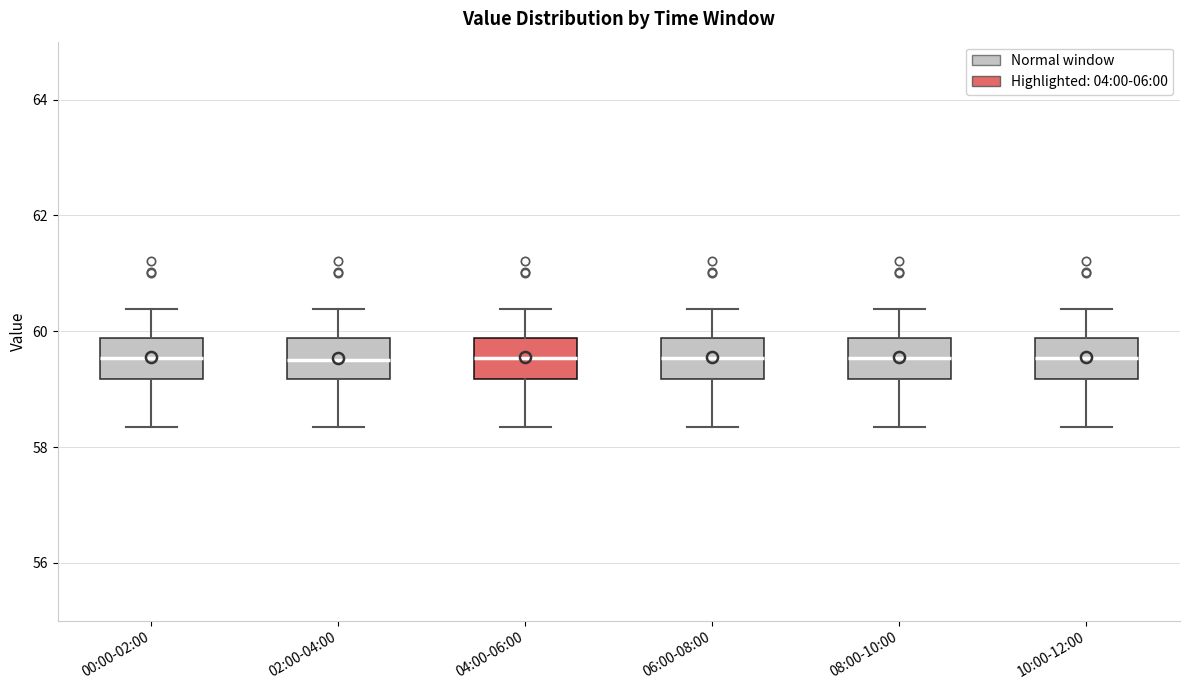

Reading left to right, read every box against the y-axis: the position of its median line, the range the box covers, and the ends of its whiskers. The values are not printed on the chart, so give them approximately, as read against the axis.

00:00-02:00: median 59.6, box 59.2 to 59.8, whiskers 58.4 to 60.4
02:00-04:00: median 59.6, box 59.2 to 59.8, whiskers 58.4 to 60.4
04:00-06:00: median 59.6, box 59.2 to 59.8, whiskers 58.4 to 60.4
06:00-08:00: median 59.6, box 59.2 to 59.8, whiskers 58.4 to 60.4
08:00-10:00: median 59.6, box 59.2 to 59.8, whiskers 58.4 to 60.4
10:00-12:00: median 59.6, box 59.2 to 59.8, whiskers 58.4 to 60.4